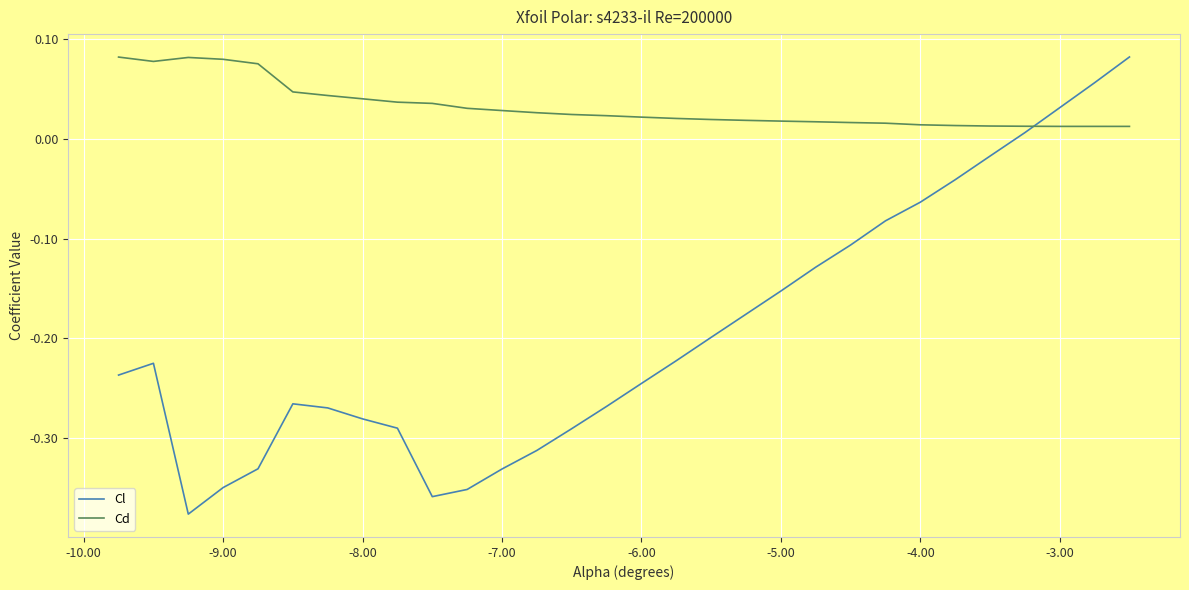

After their last crossing, which series has the higher values: Cl or Cd?

Cl